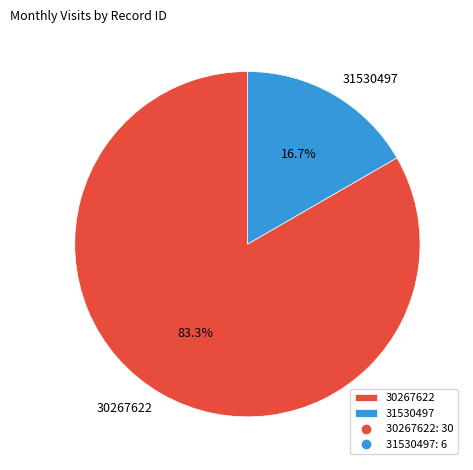

Rank the categories by value from lowest to highest.

31530497, 30267622